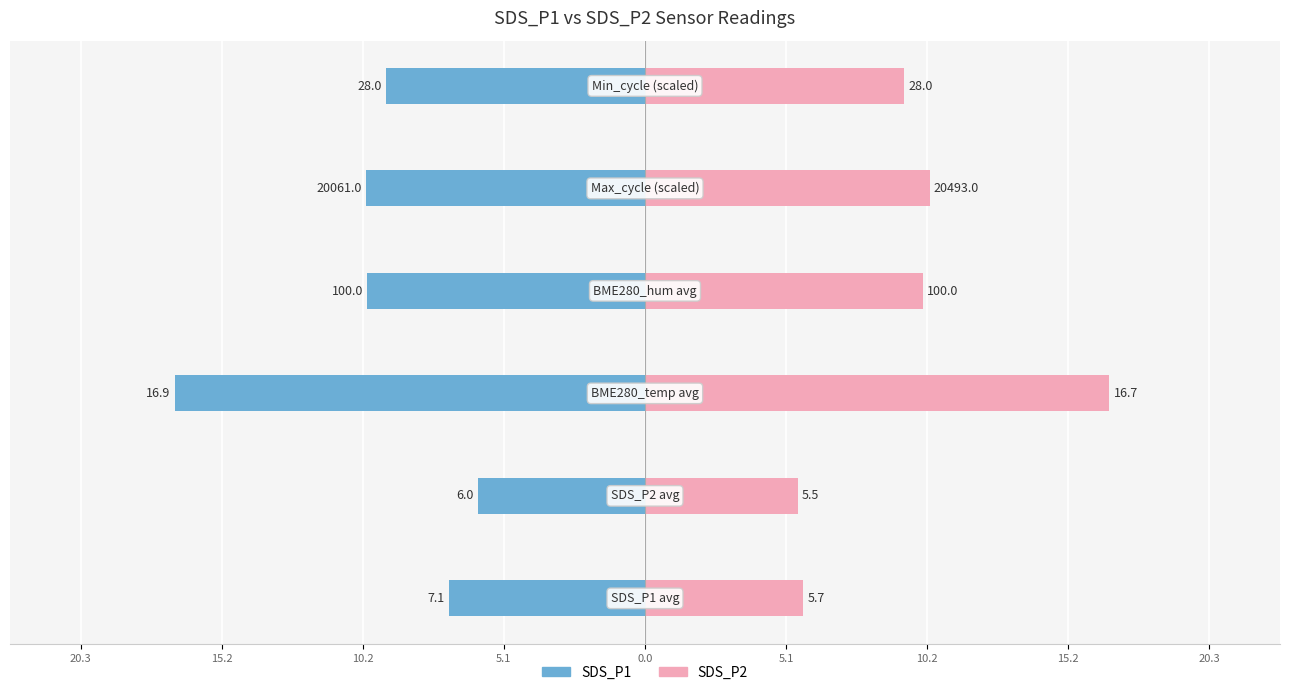

Does the chart contain stacked bars?

No